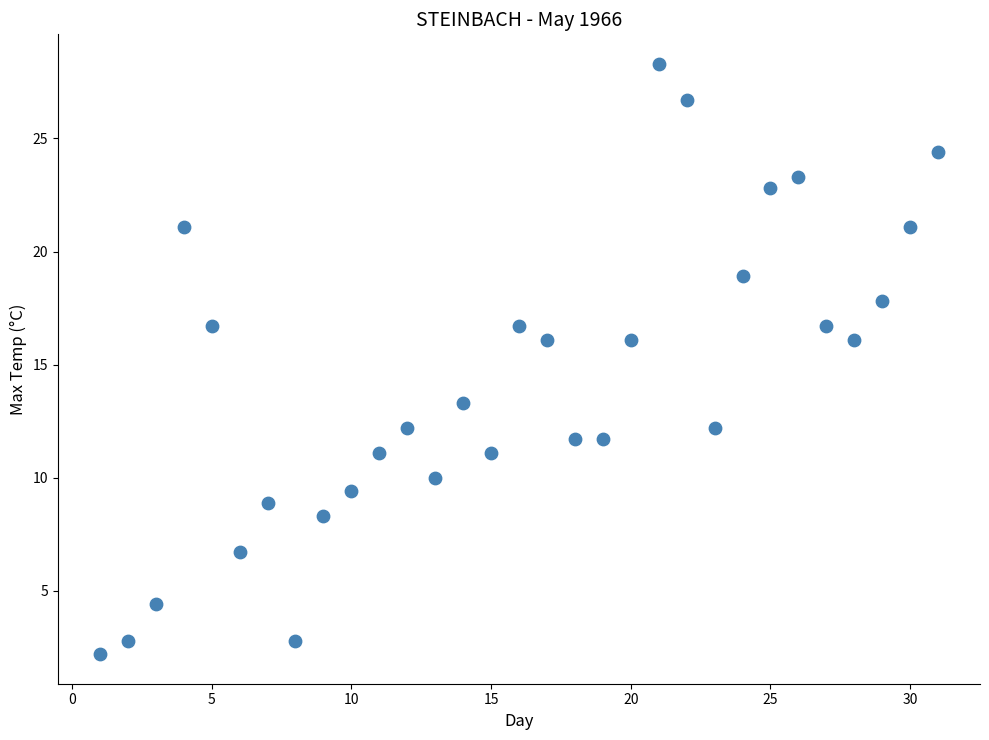

What is the range of X values (max minus min)?

30.0